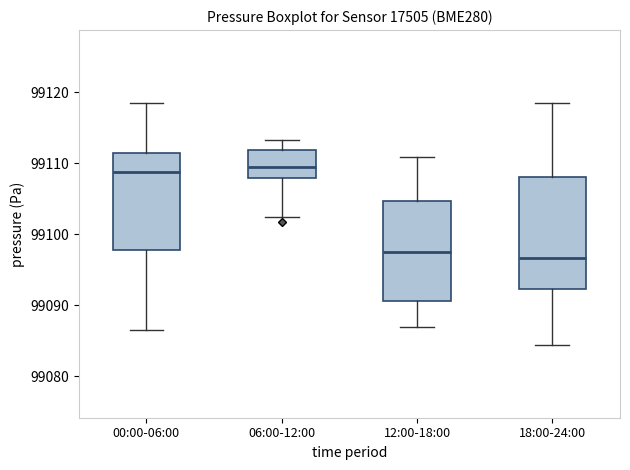

Comparing the boxes themselves (not the whiskers), which one is the tallest?

18:00-24:00